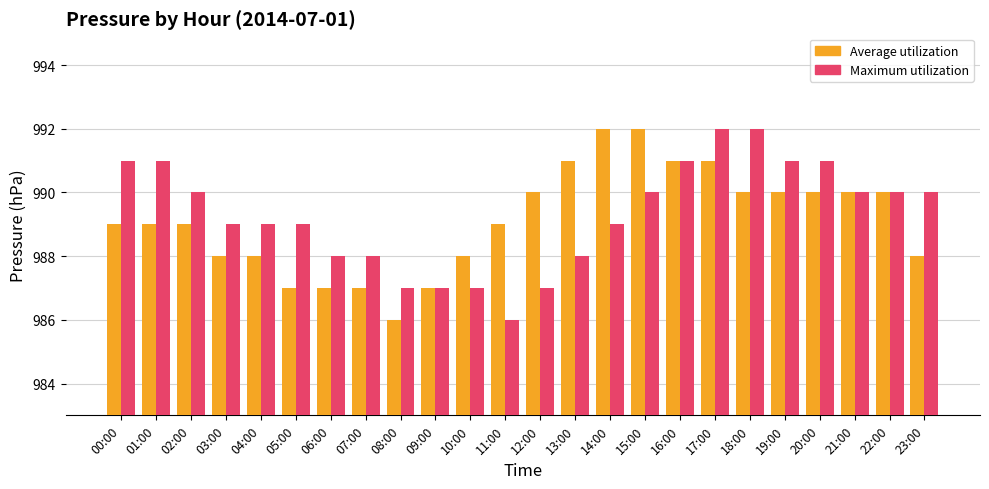

The Maximum utilization series shows 403 at 03:00. True or false?

False